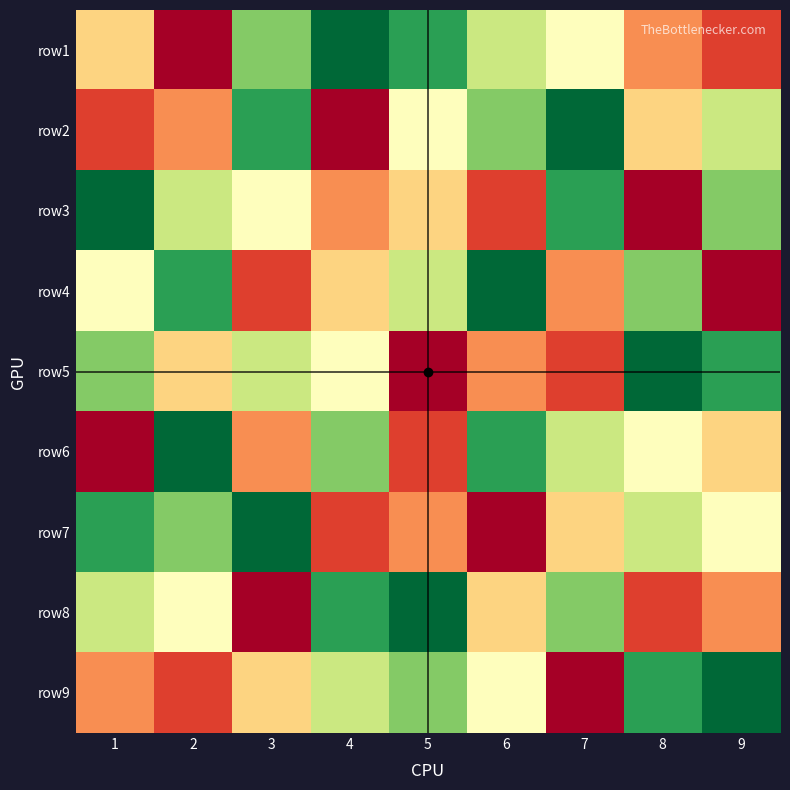

Between 9 and 1, which is larger?

1